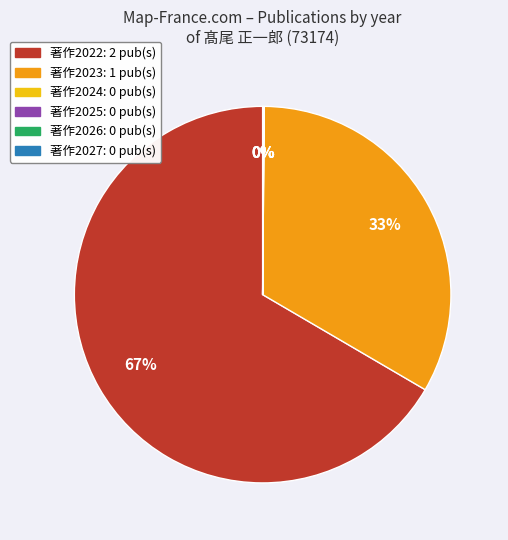

Which category accounts for the majority?

著作2022